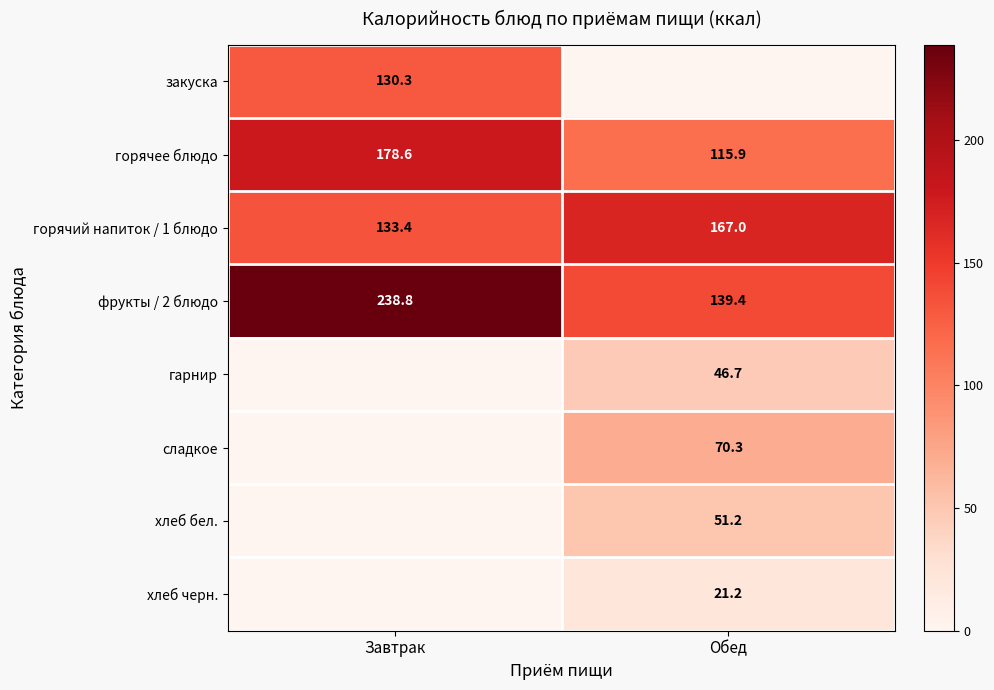

How many data points in горячее блюдо are above 178?

1